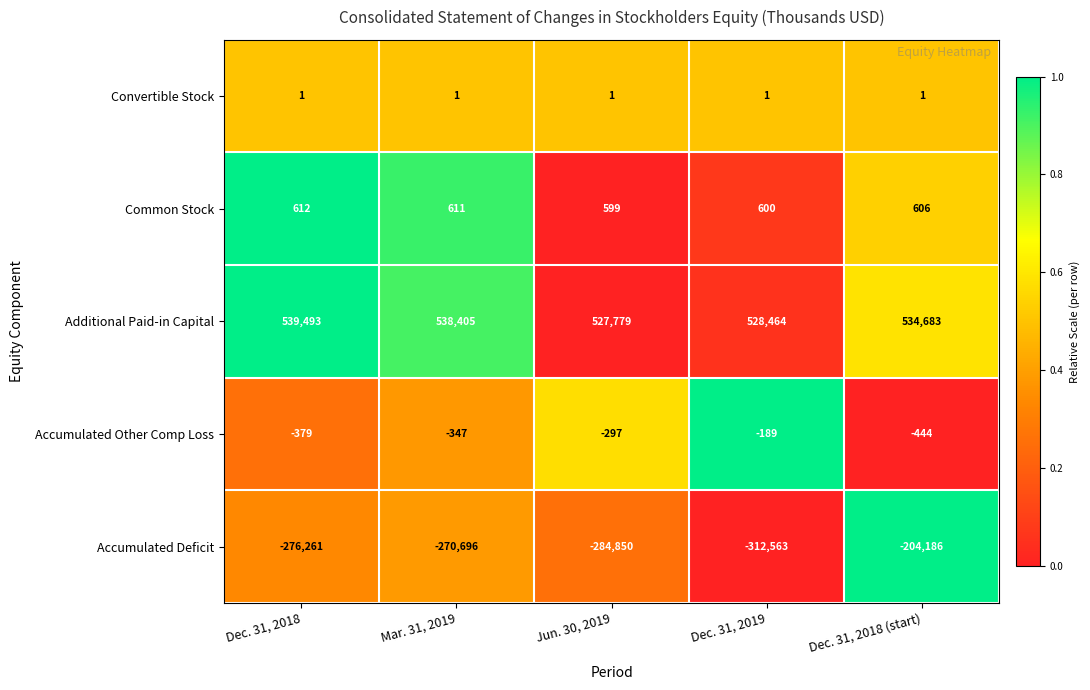

Where does the Accumulated Deficit series first go above -276261?

Mar. 31, 2019